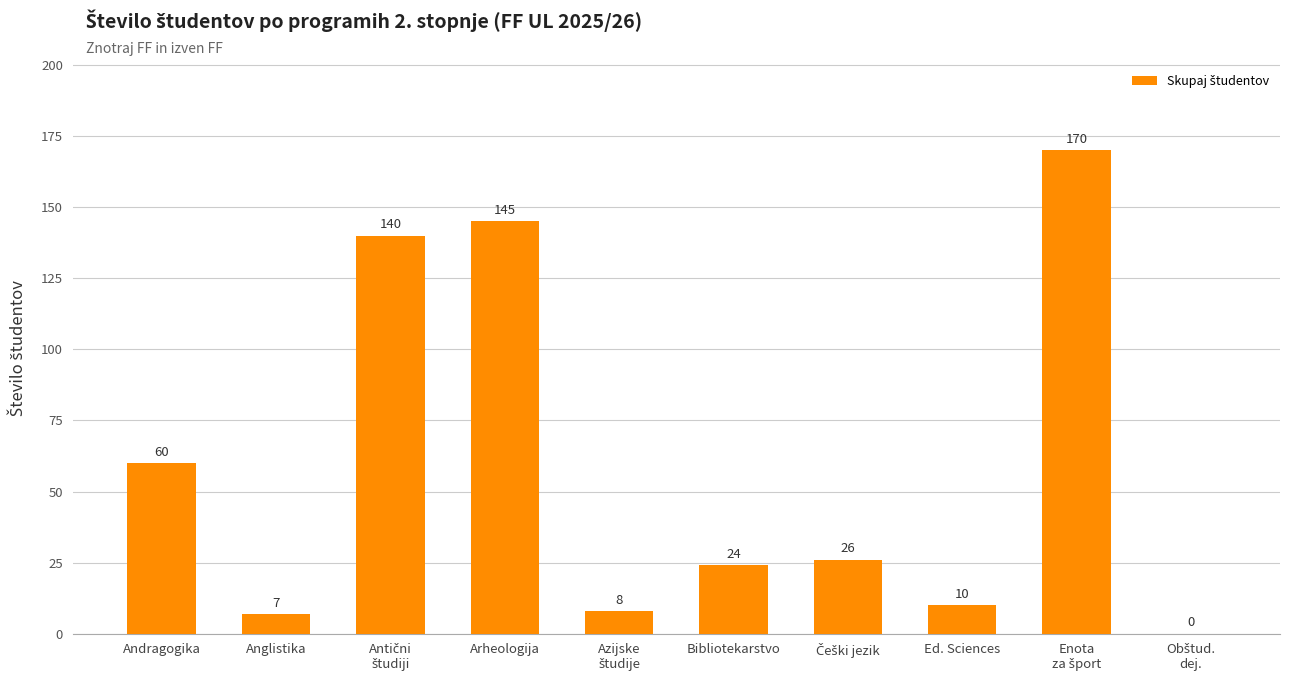

Where is the data nearest to the value 85?

Andragogika